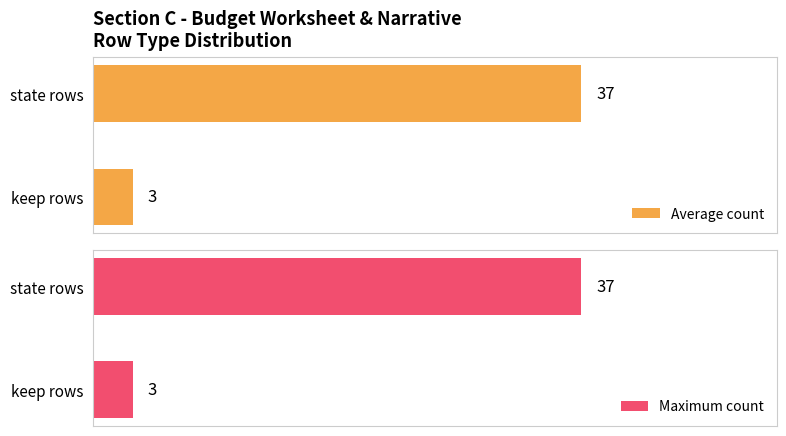

Rank the categories by Average count value from lowest to highest.

keep rows, state rows